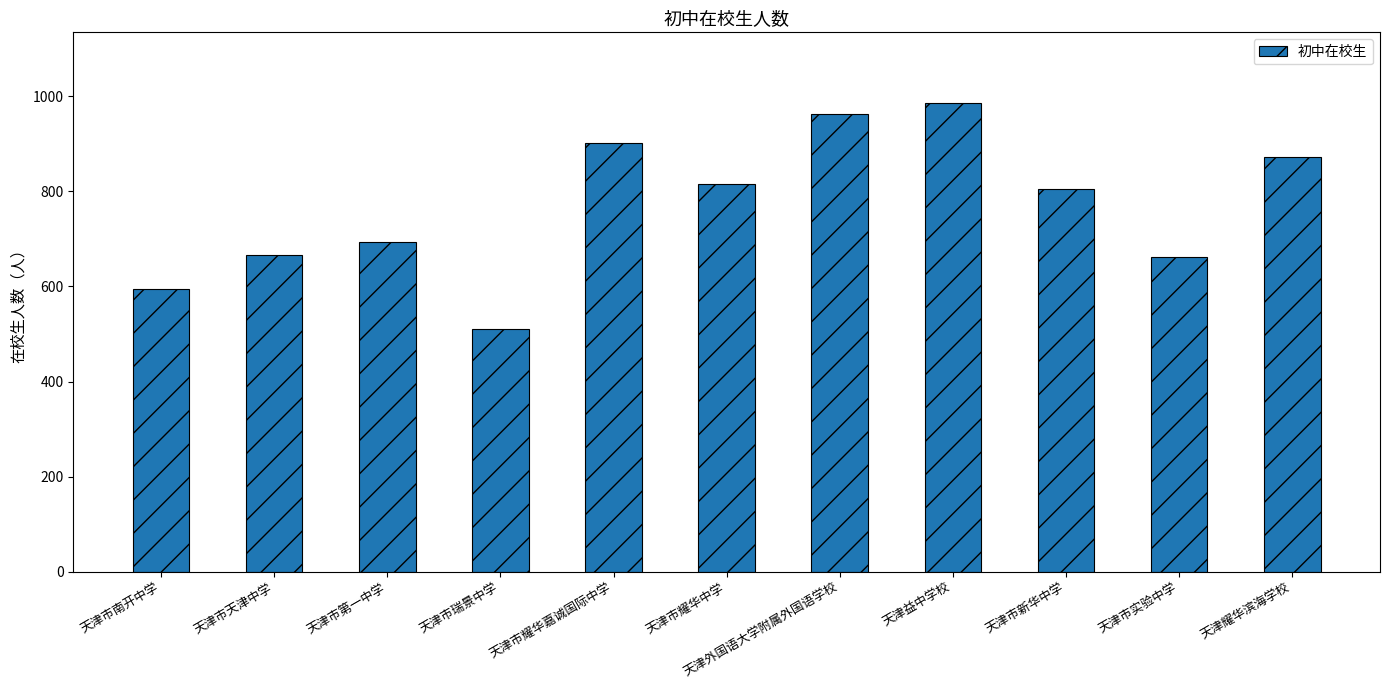

What is the ratio of the value at 天津耀华滨海学校 to the value at 天津市耀华嘉诚国际中学?

1.0